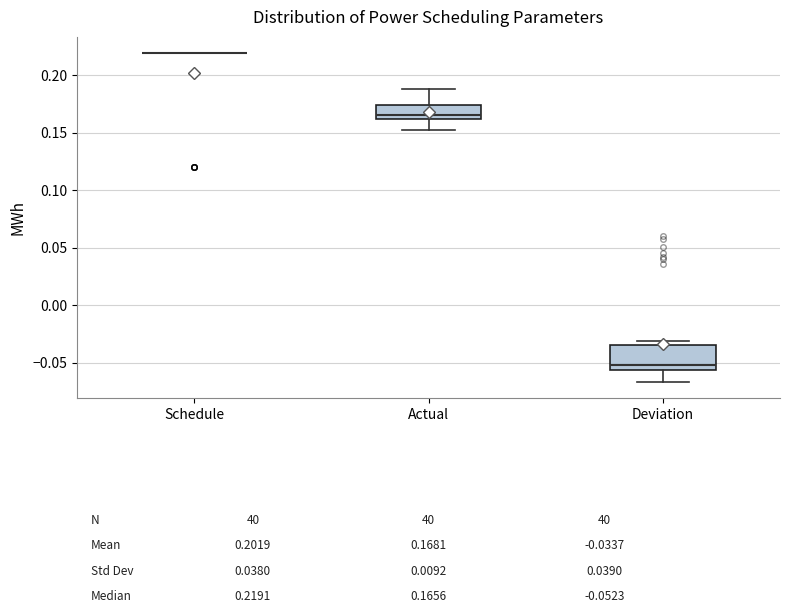

Which box is the tallest, from its lower edge to its upper edge?

Deviation